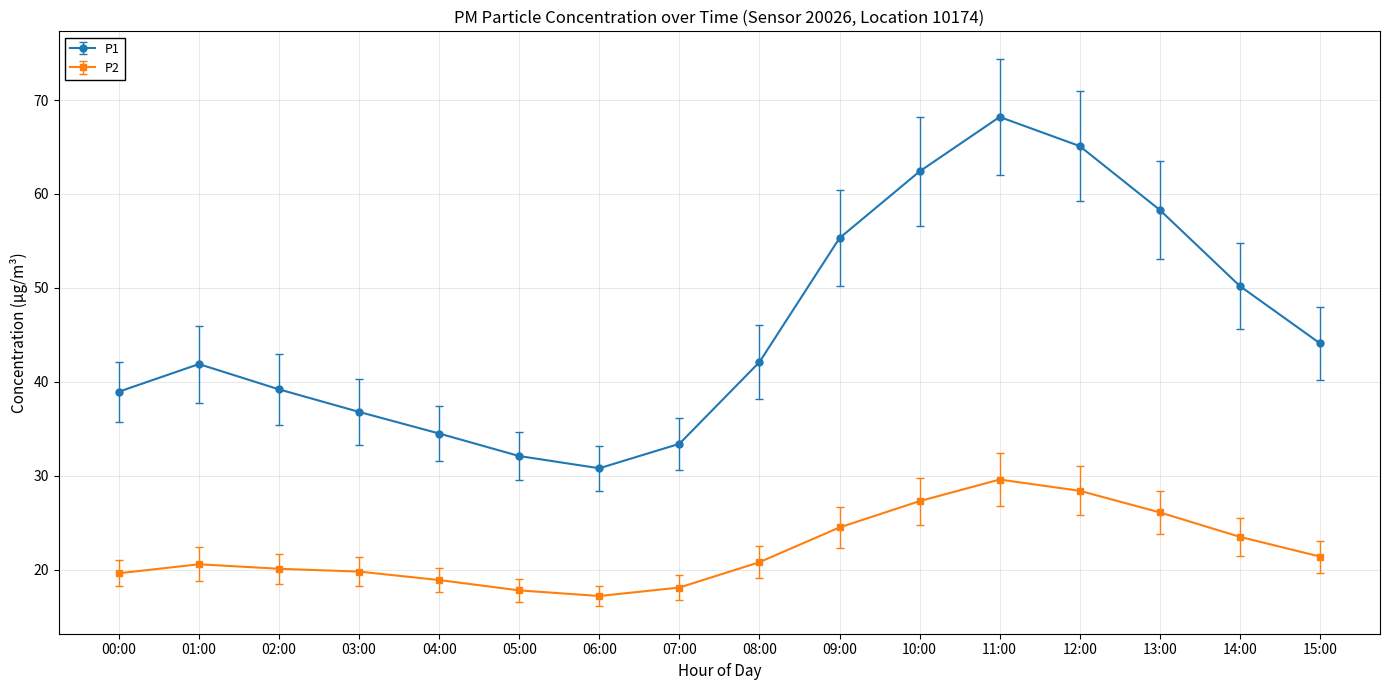

What is the difference between the P1 values at 03:00 and 02:00?

2.4